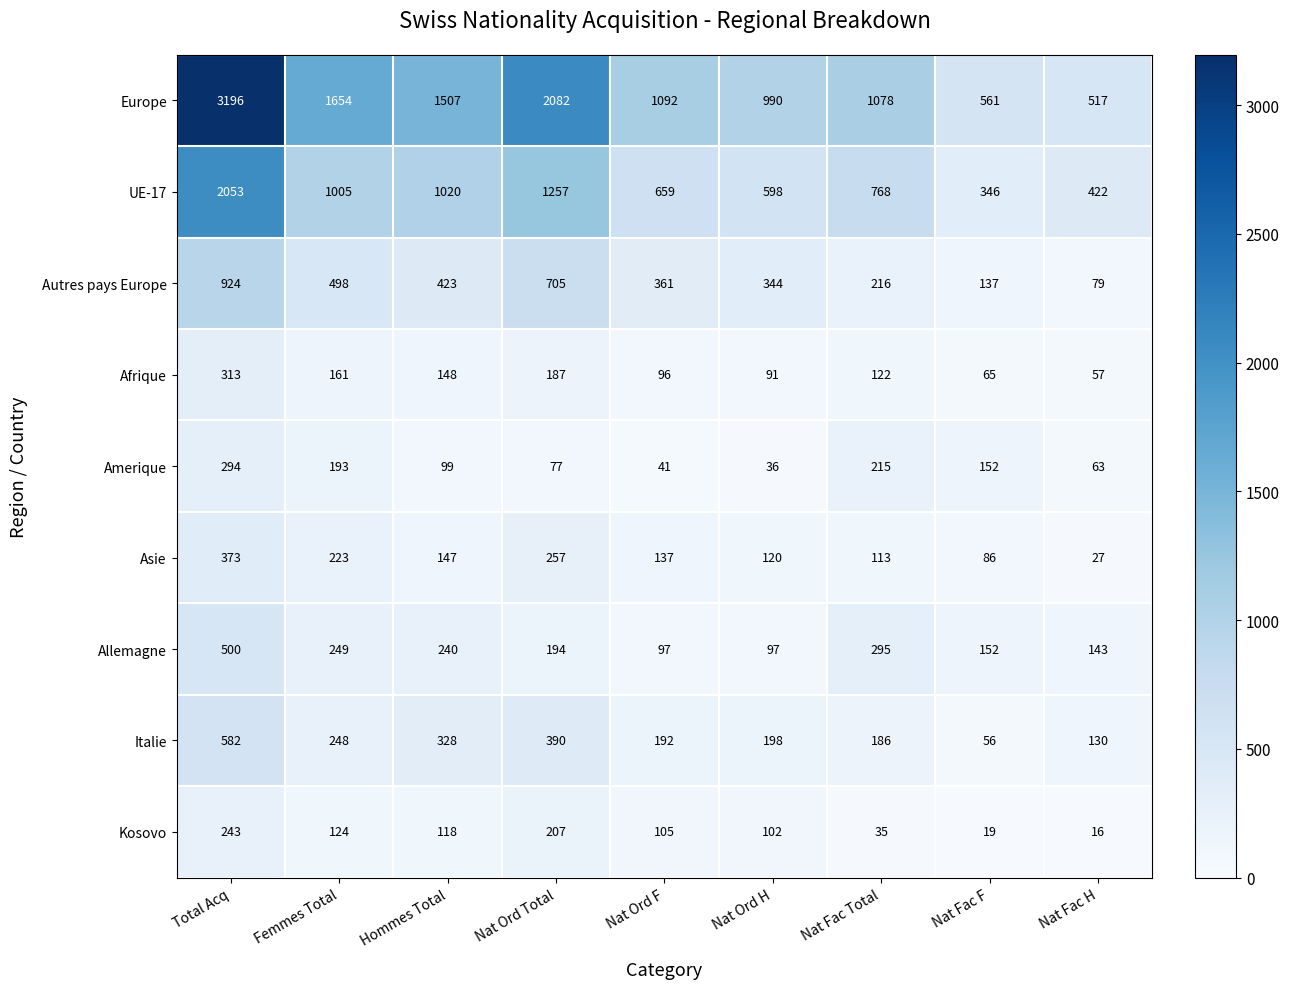

At which category is the sum across all series the highest?

Total Acq